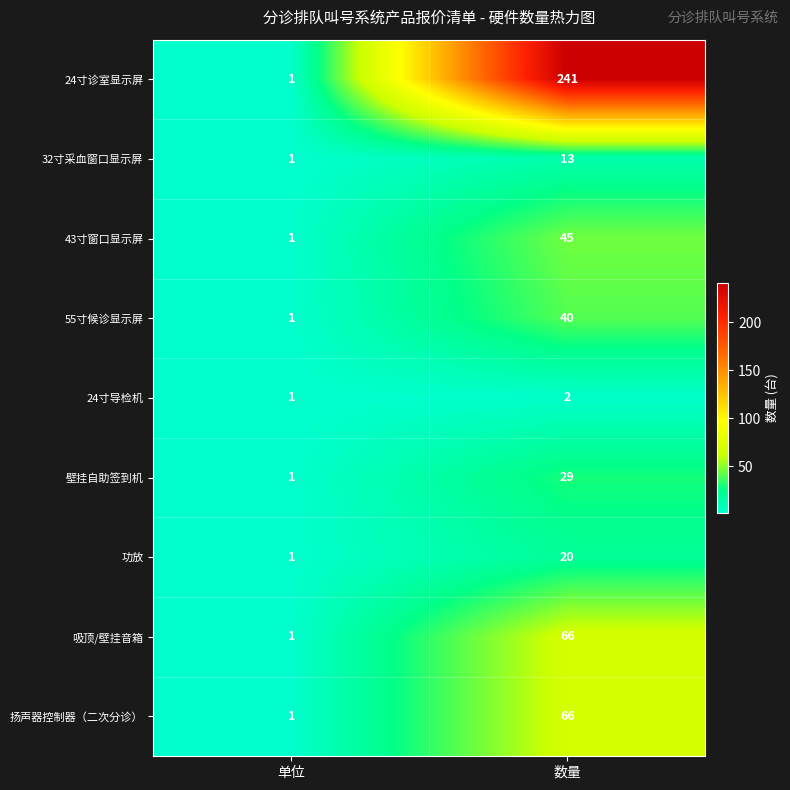

What is the difference between the maximum and minimum values in the 43寸窗口显示屏 series?

44